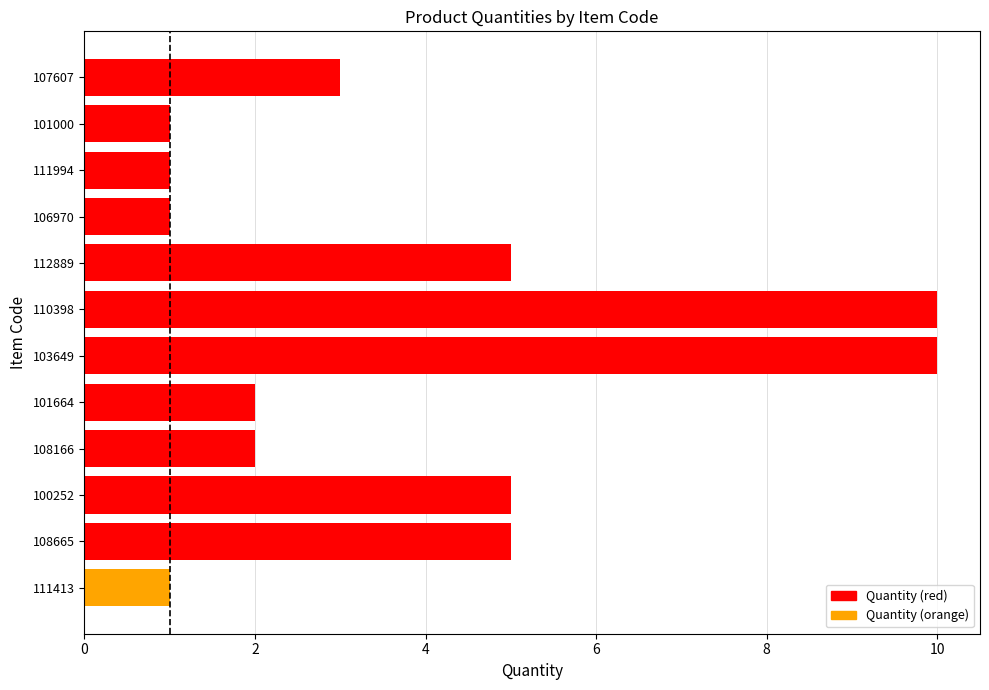

True or false: the data shows 2 at 101000.

False